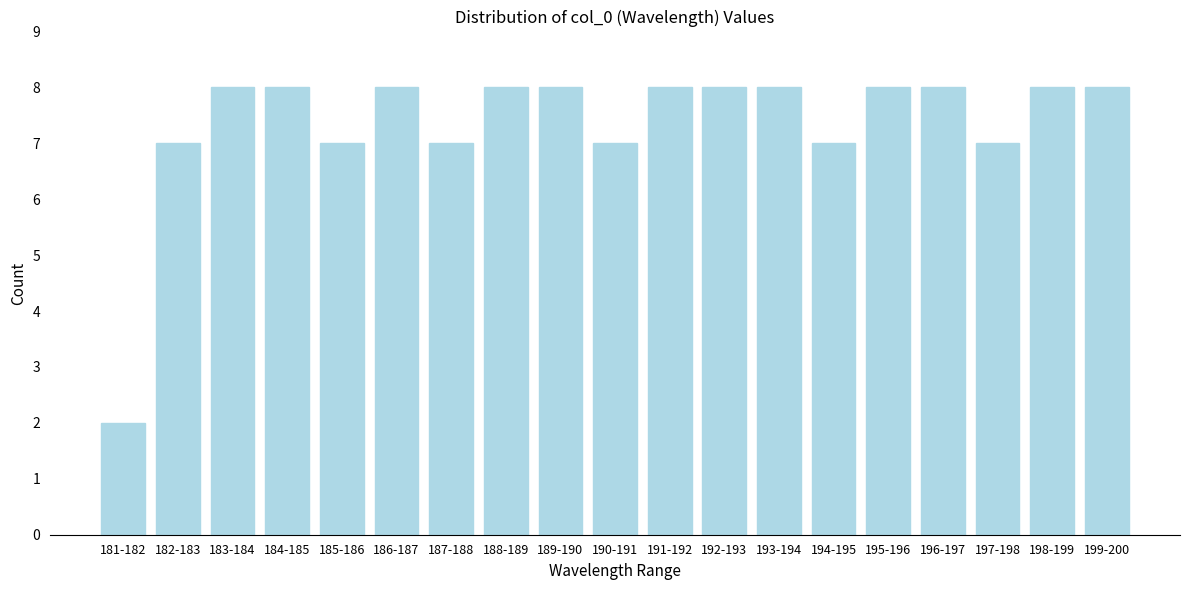

Reading left to right, what are all the values shown in this chart?

2	7	8	8	7	8	7	8	8	7	8	8	8	7	8	8	7	8	8